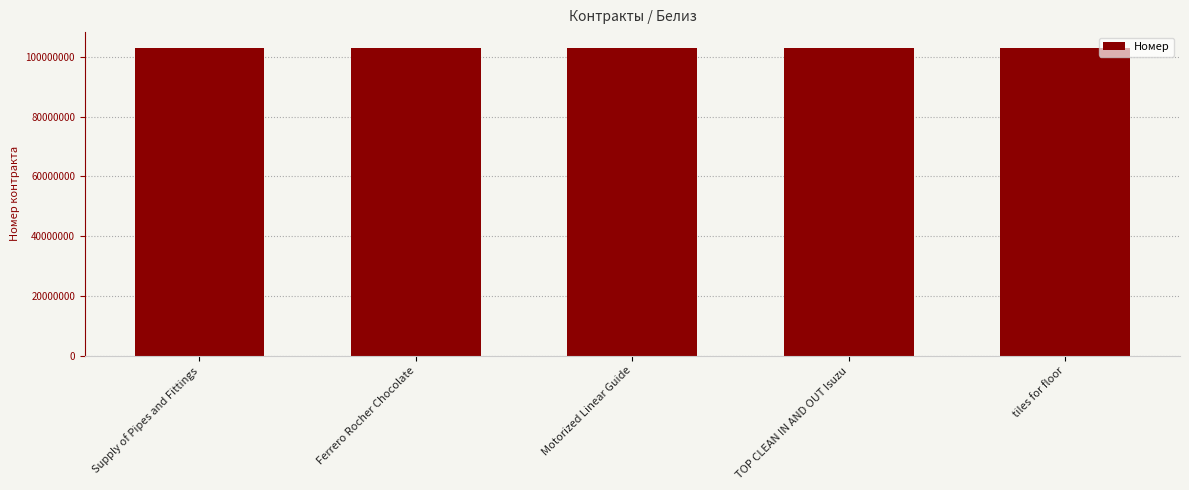

Does the chart contain any negative values?

No